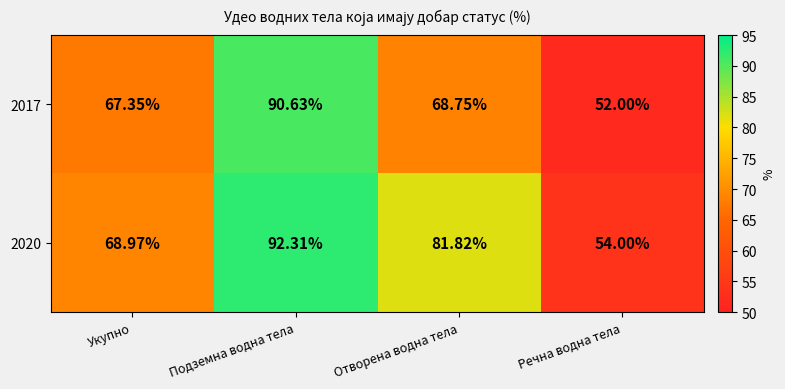

Which category has the highest value across all series?

Подземна водна тела